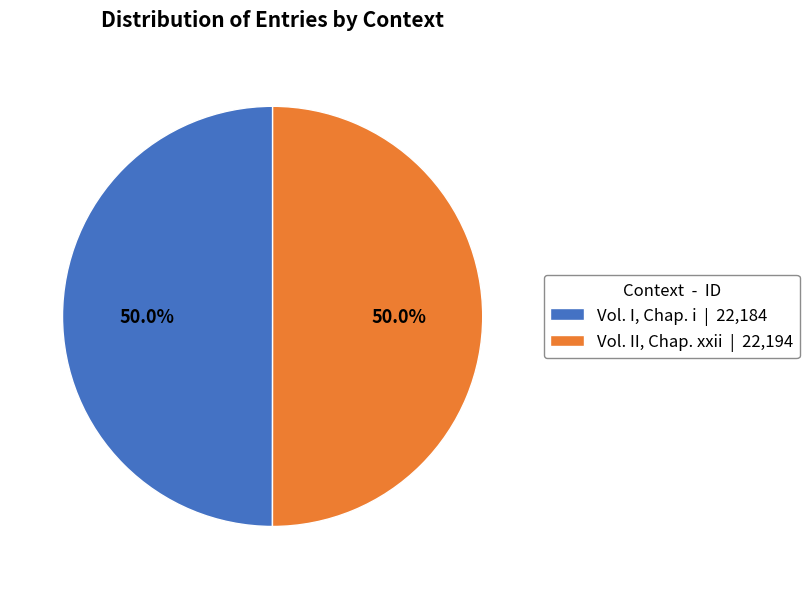

What is the ratio of the value at Vol. I, Chap. i to the value at Vol. II, Chap. xxii?

1.0